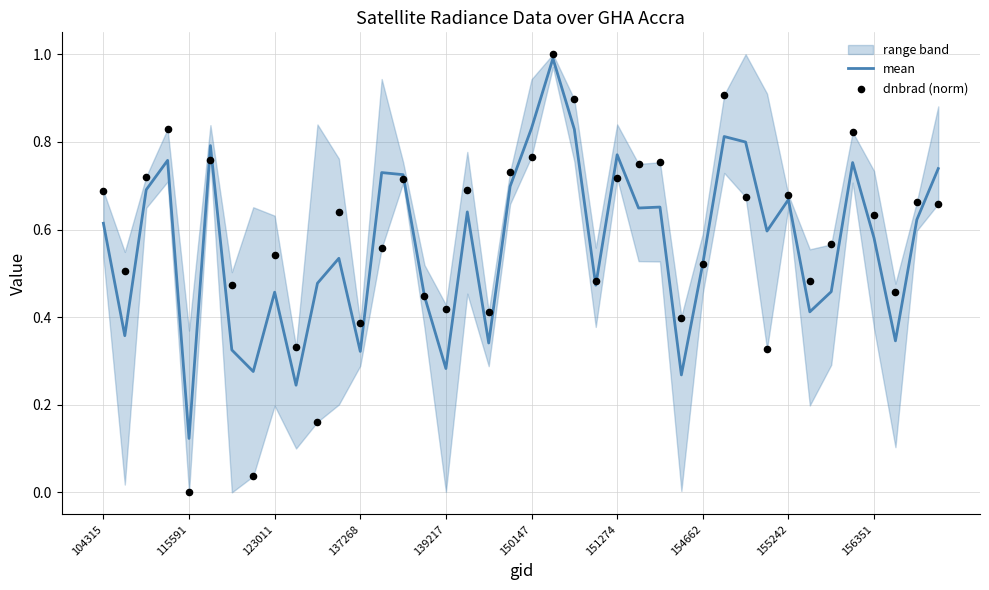

Which series has the widest spread of Y values?

dnbrad (norm)